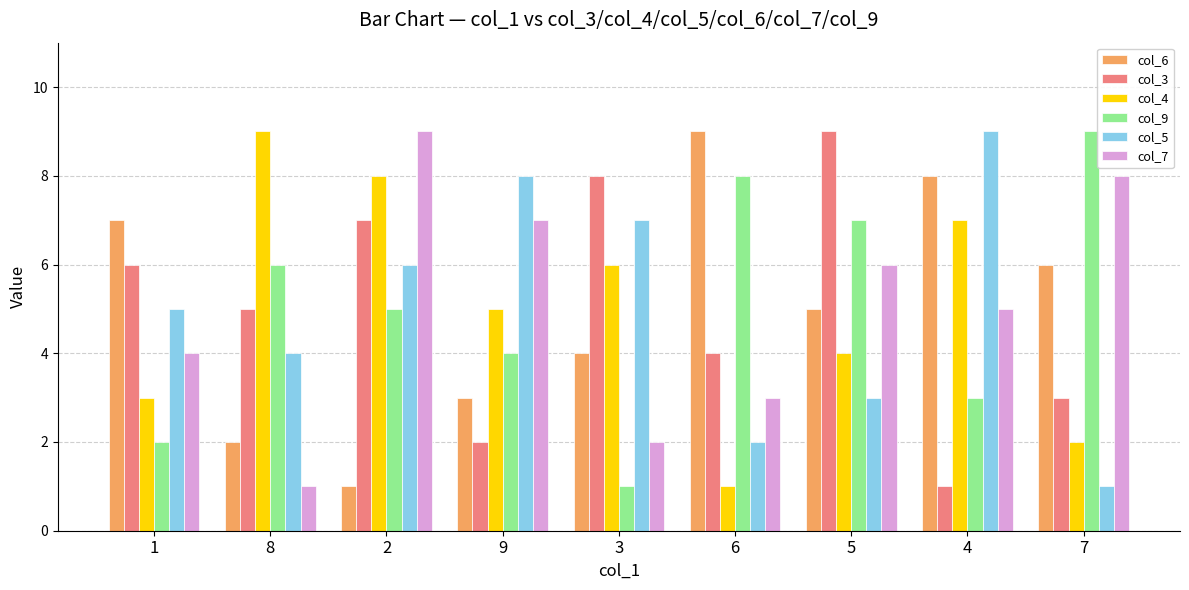

What is the value of the col_5 bar at the 9th from the left?

1